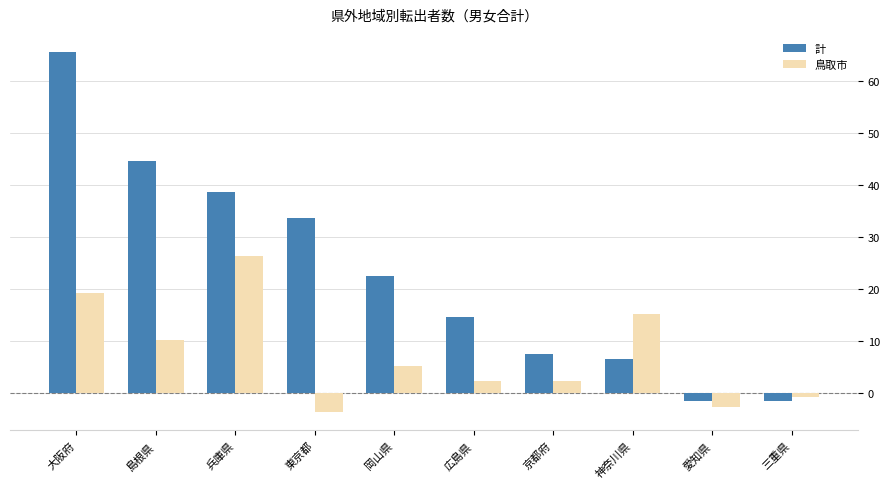

How many data points in 鳥取市 are above 5?

5